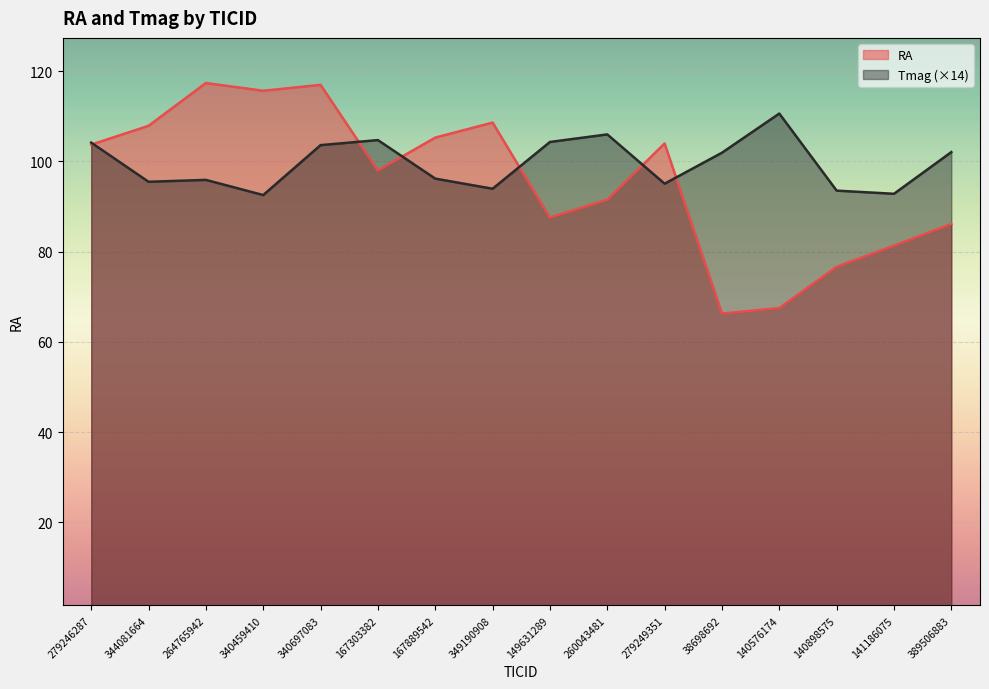

What is the difference between the maximum and minimum values in the RA series?

51.1